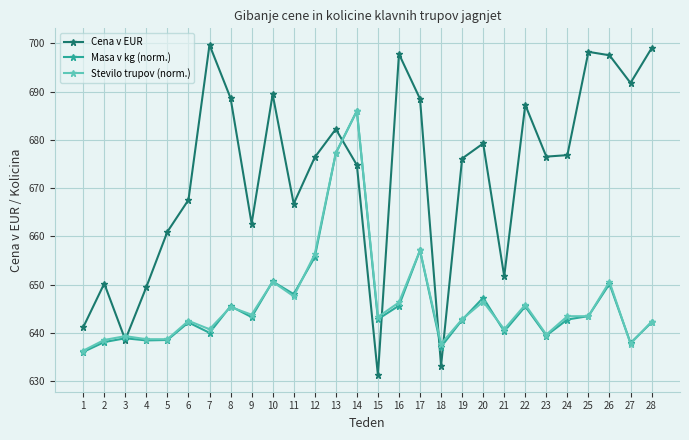

What is the difference between the highest and lowest values at 26?

47.4